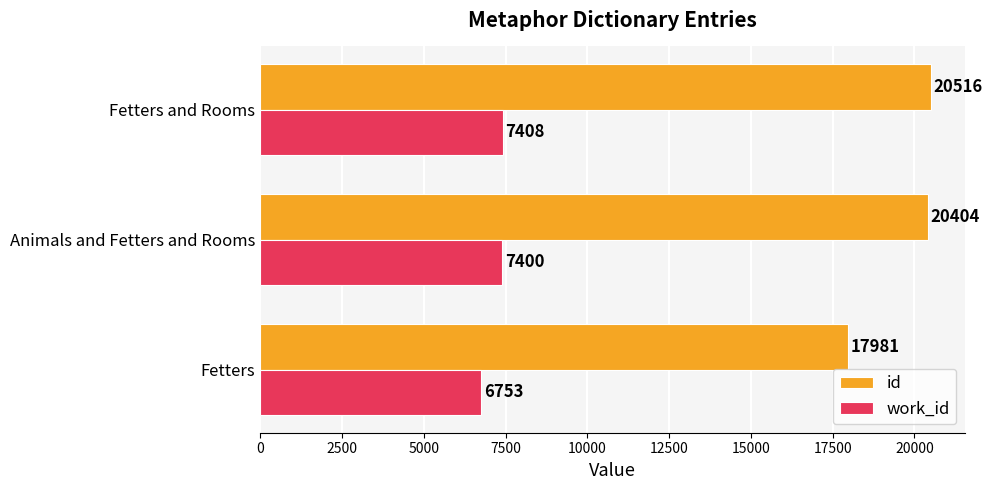

List the series in order of their overall mean, highest first.

id, work_id